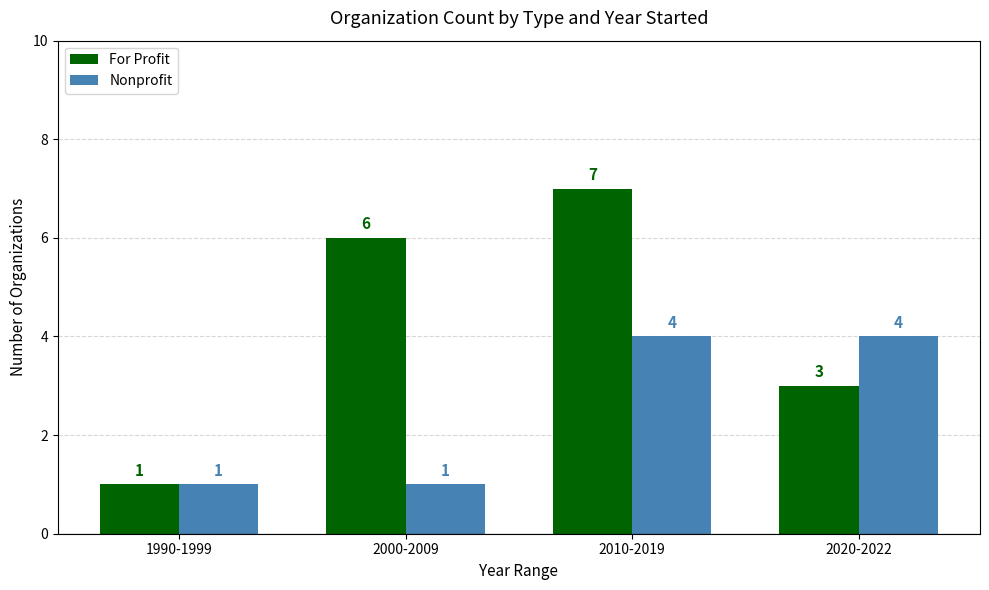

Reading left to right, list all the values displayed in this chart.

For Profit: 1990-1999=1	2000-2009=6	2010-2019=7	2020-2022=3
Nonprofit: 1990-1999=1	2000-2009=1	2010-2019=4	2020-2022=4